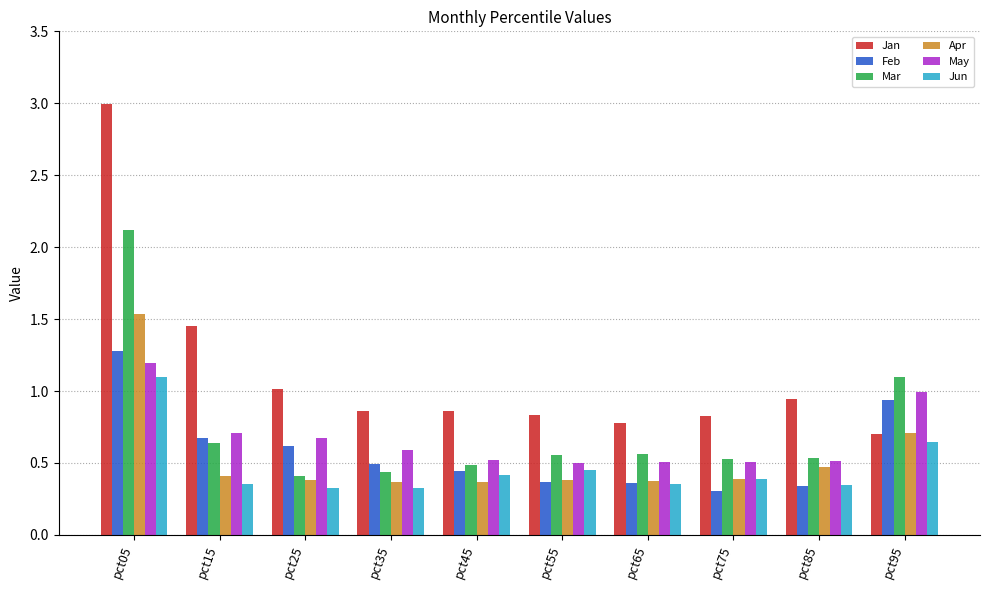

Count the Jun values in the range 0 to 1.

9